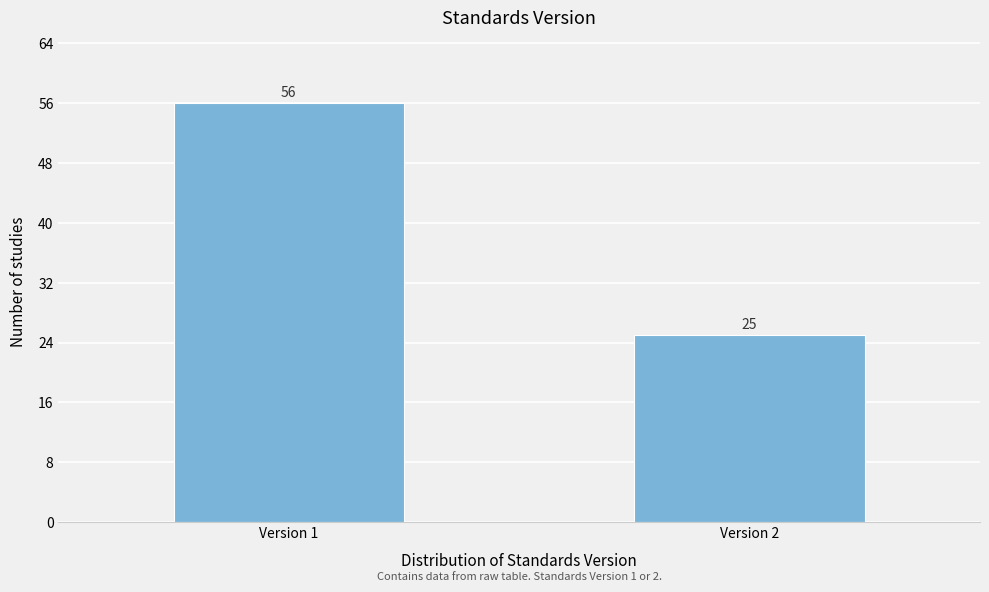

Reading right to left, list all the values displayed in this chart.

Version 2=25	Version 1=56